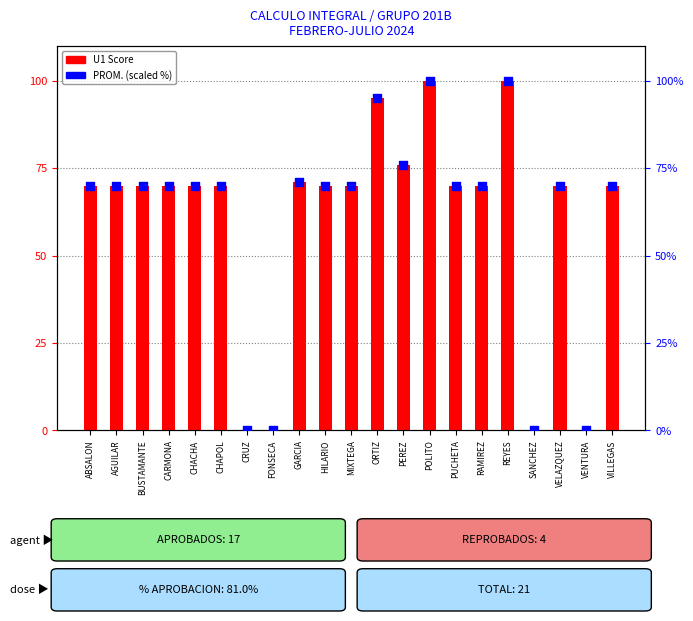

Which series reaches the maximum Y coordinate?

U1 Score